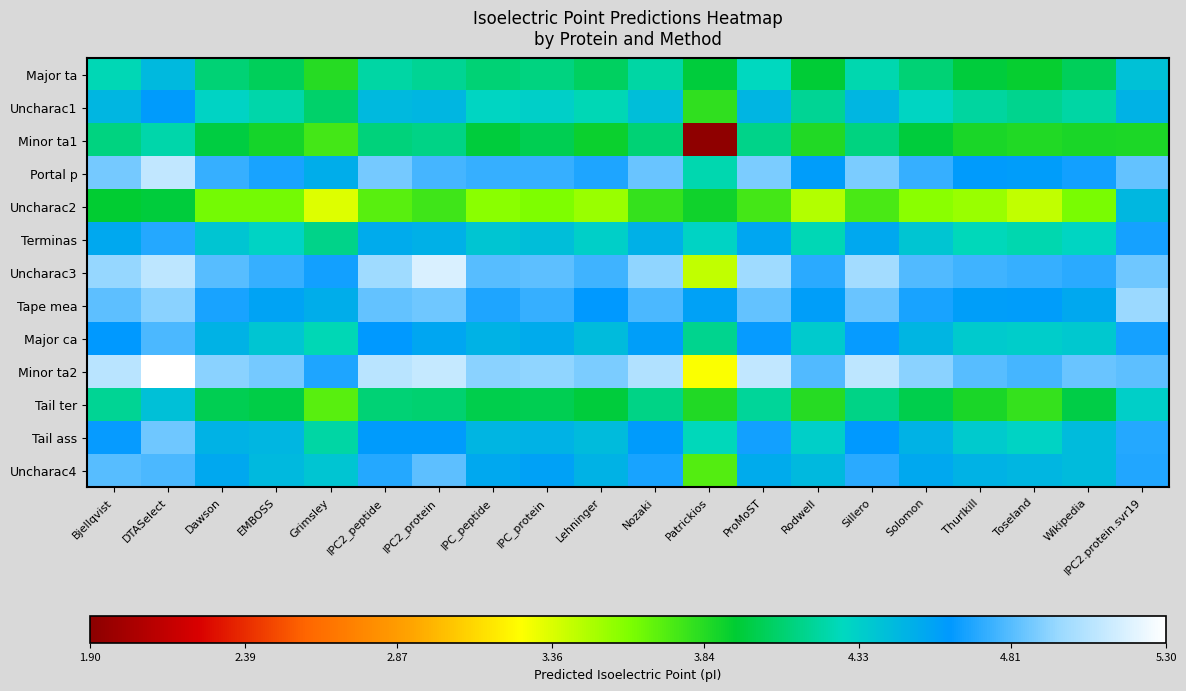

Count the number of categories in the chart.

20